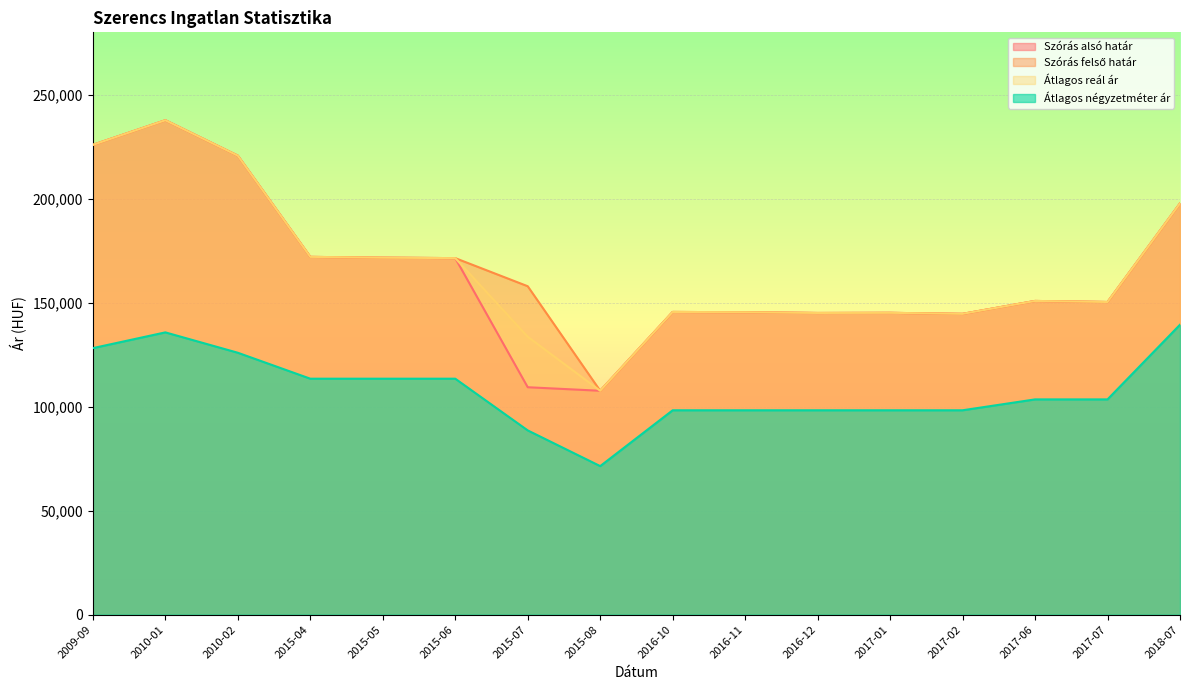

True or false: Átlagos négyzetméter ár and Szórás alsó határ cross at least once.

False